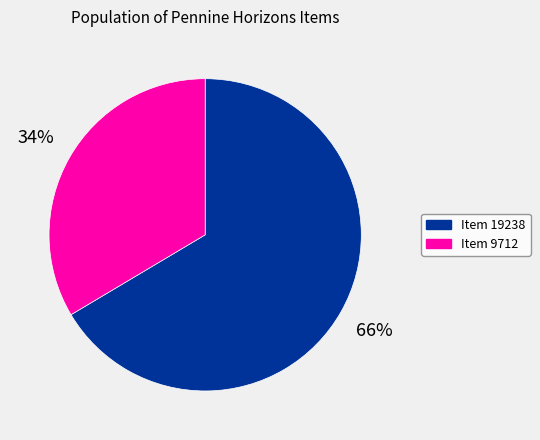

Count the number of slices in the pie.

2